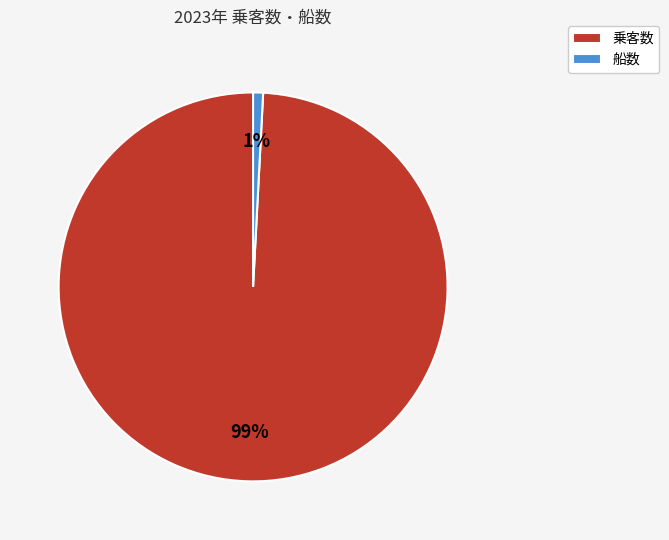

To the nearest percent, what portion does 乗客数 represent?

99%